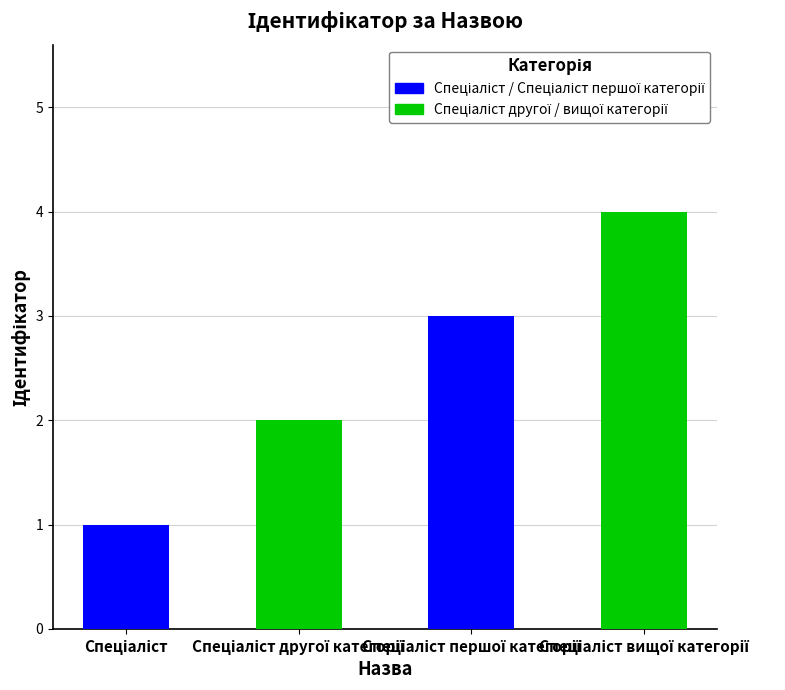

Approximately how many times larger is the value at Спеціаліст compared to Спеціаліст вищої категорії?

0.2